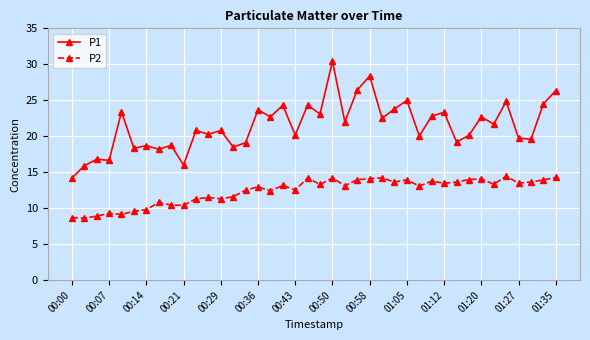

How many lines are shown in the chart?

2